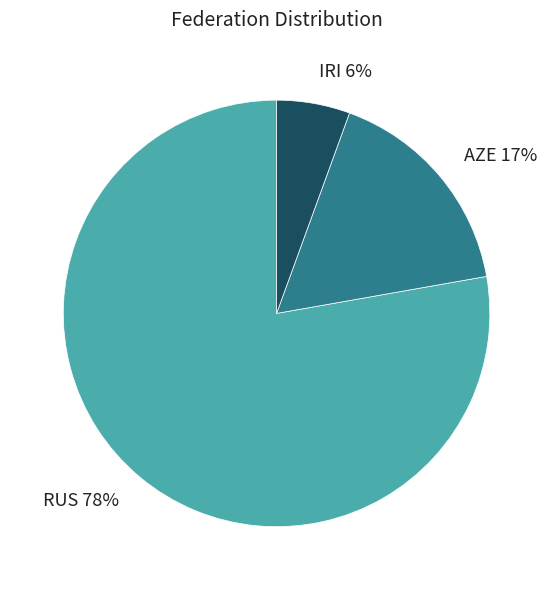

Which slice is the largest?

RUS 78%